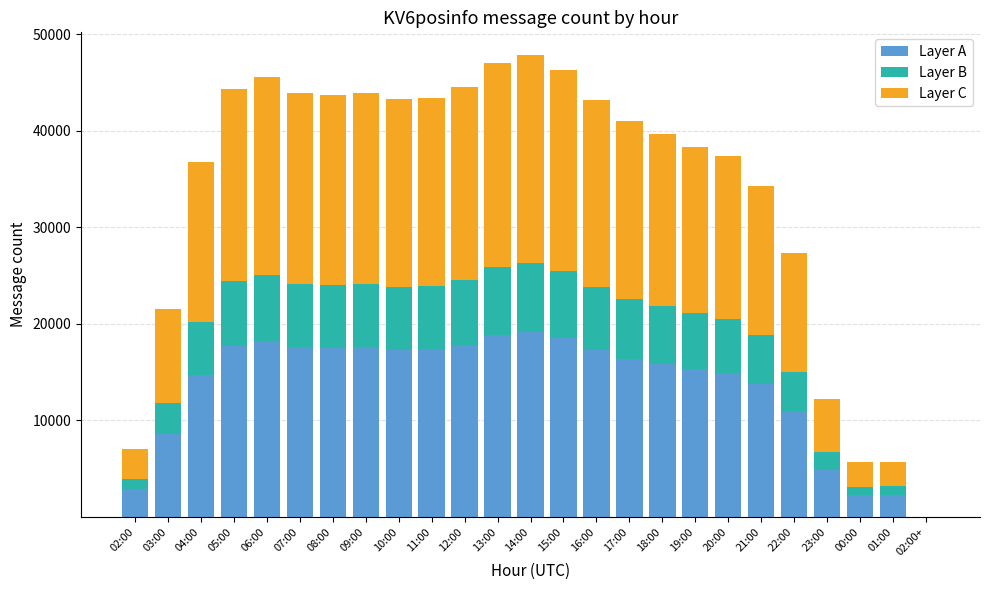

Count the number of data series in this chart.

3